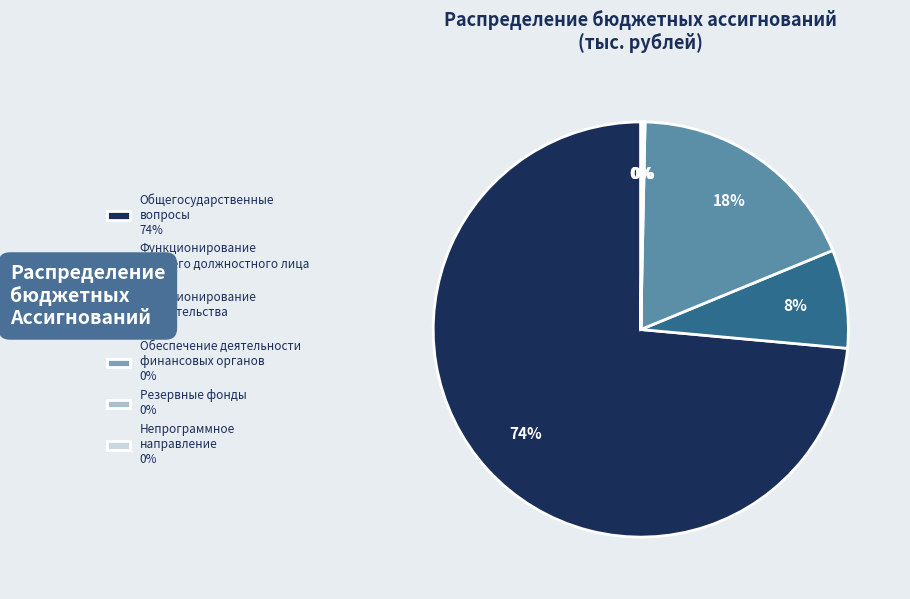

True or false: Функционирование Правительства 18% accounts for 30% of the total.

False